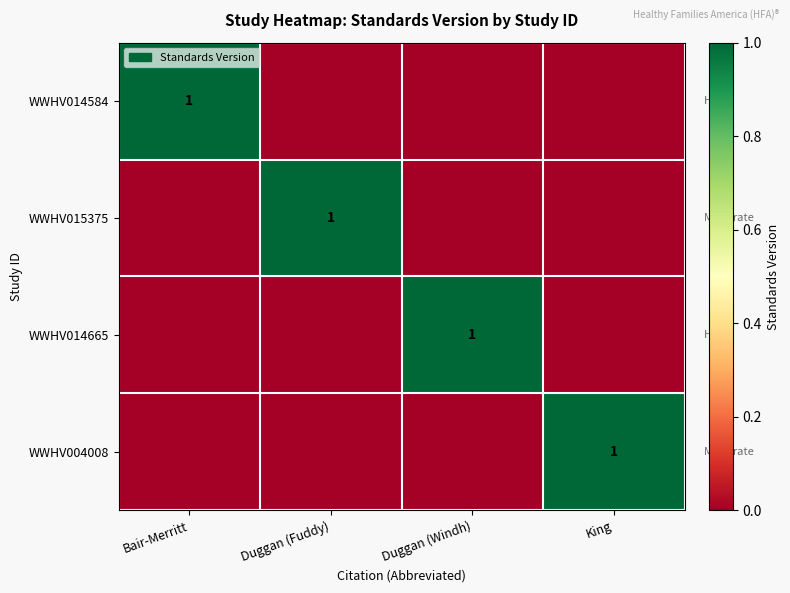

The value of WWHV004008 at King is 1. True or false?

True